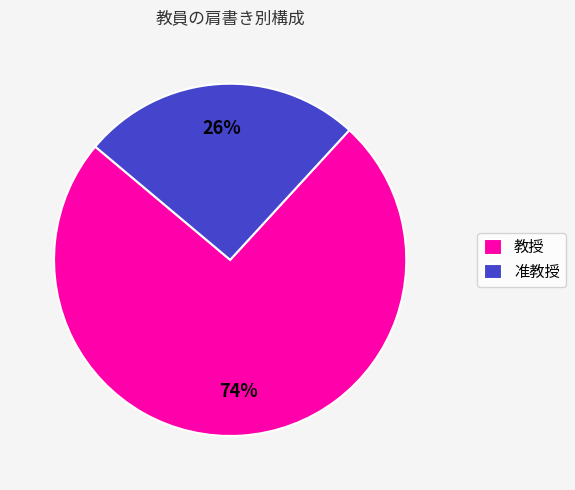

How many segments does this pie chart have?

2